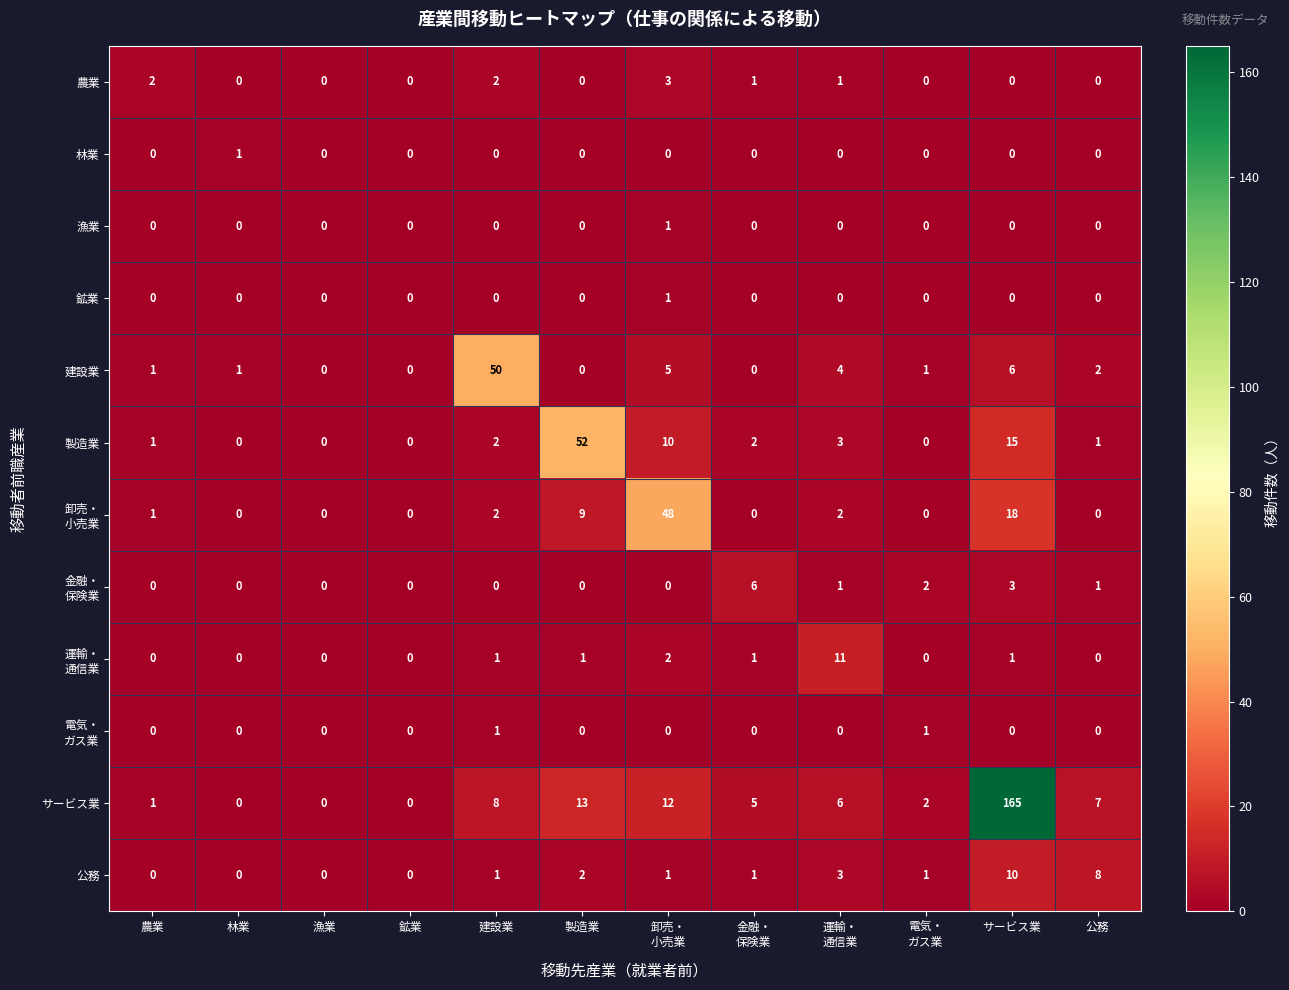

Which series has the largest range (max minus min)?

サービス業